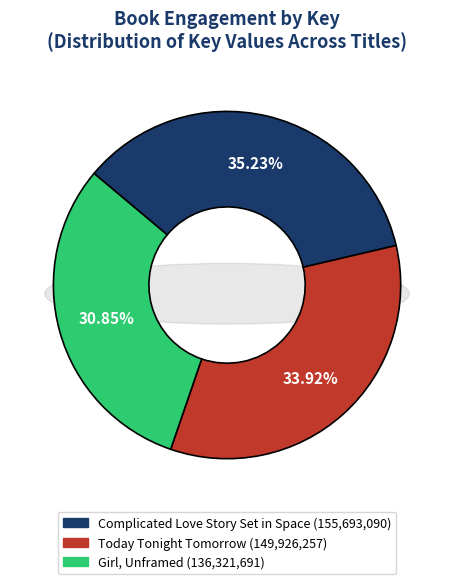

Which slice is the largest?

Complicated Love Story Set in Space